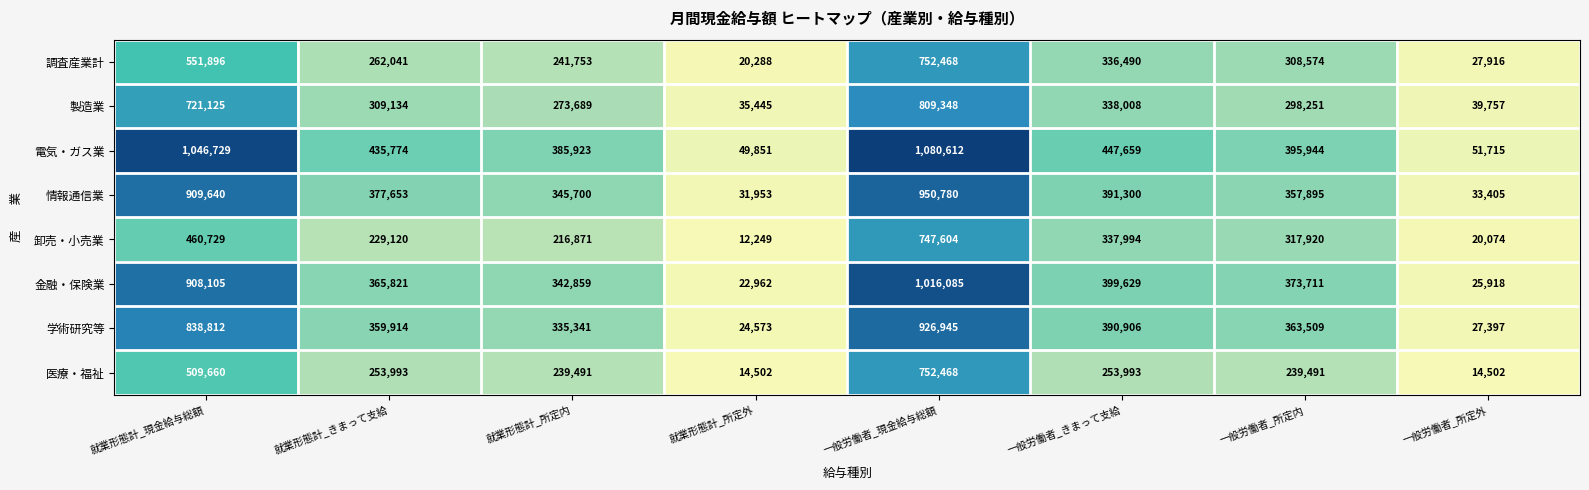

What is the difference between the maximum and second lowest values in the 調査産業計 series?

724552